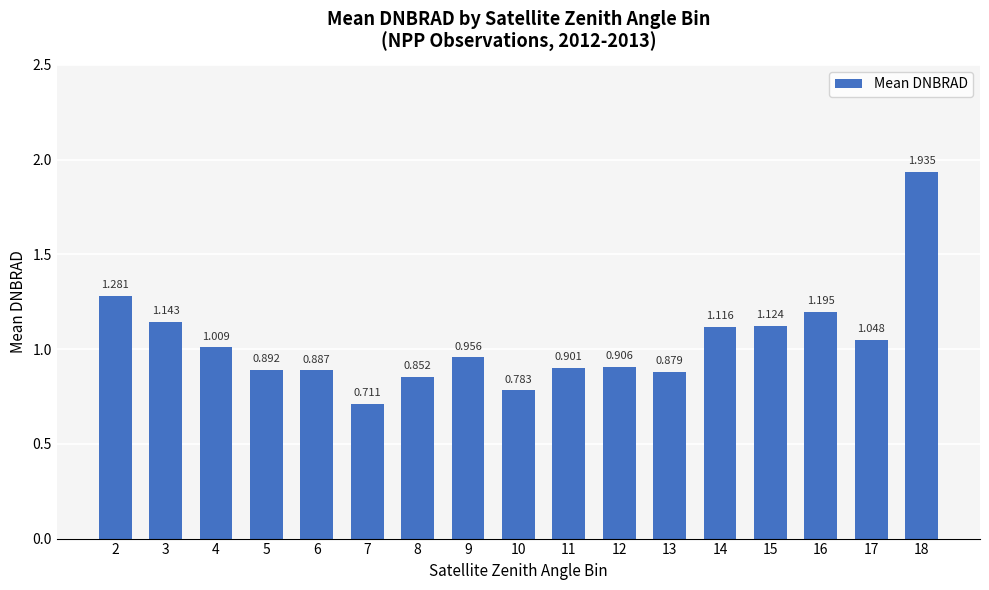

What is the difference between the maximum and minimum values?

1.2